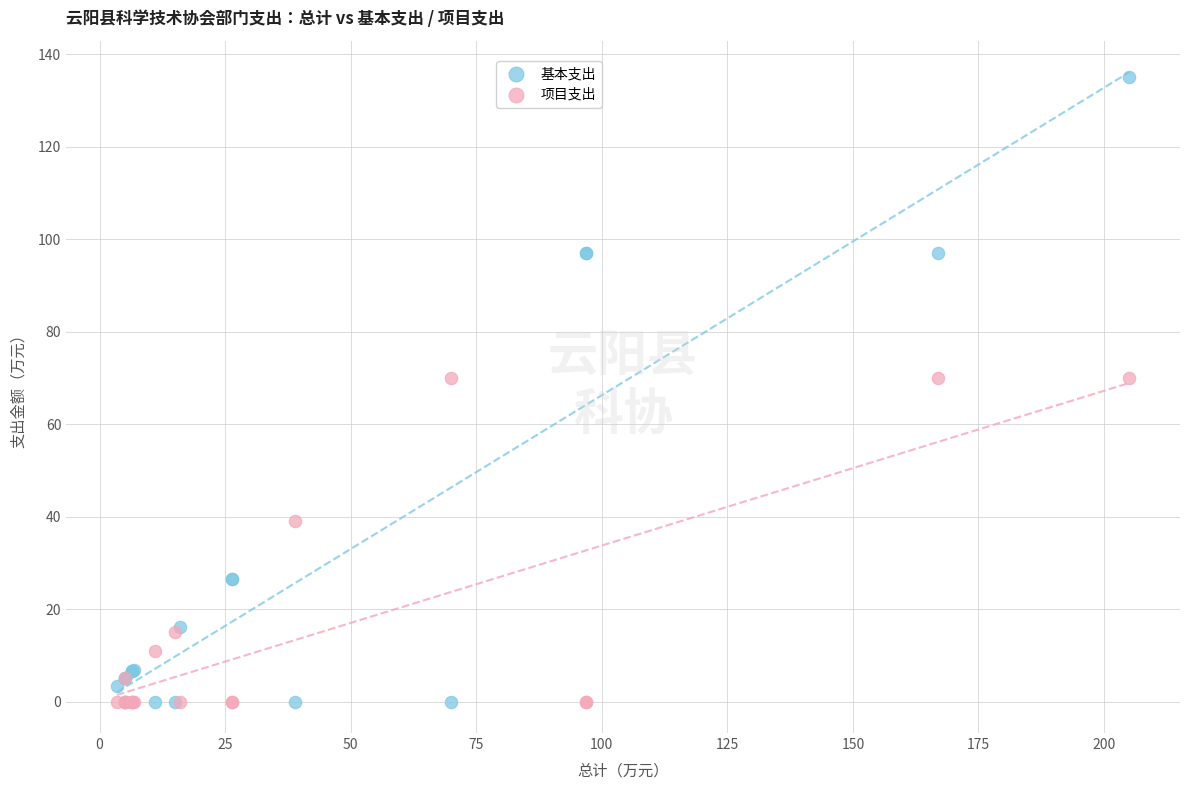

In the 项目支出 series, what Y value is closest to 35?

39.0